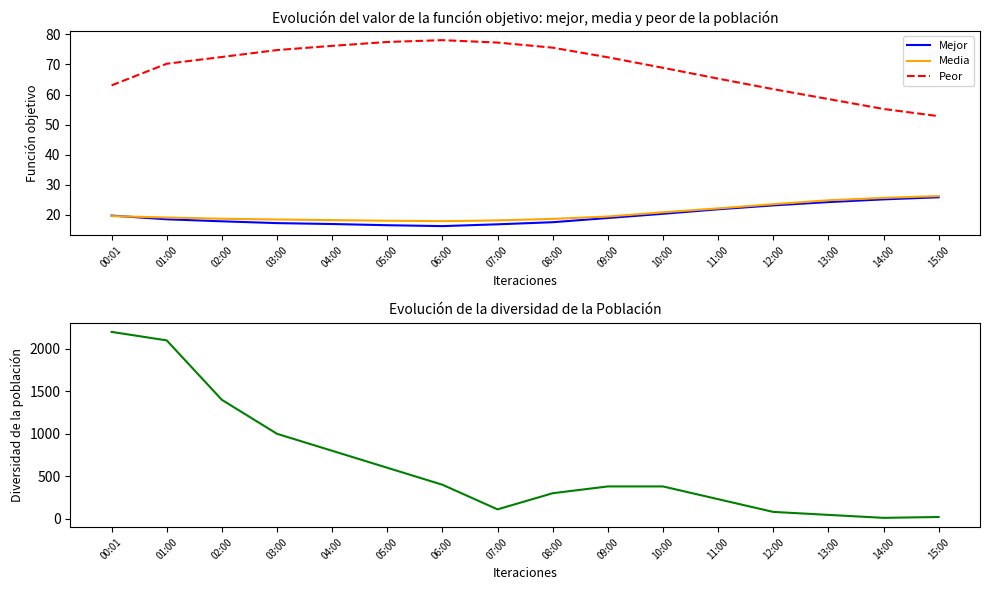

Read the Humedad (%) value at 12:00.

61.8